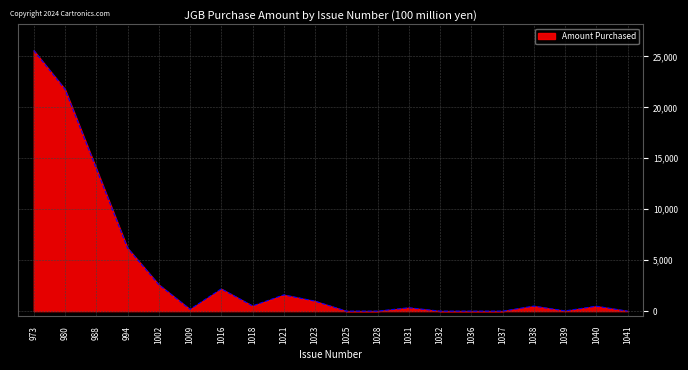

True or false: the data shows 21775 at 980.

True